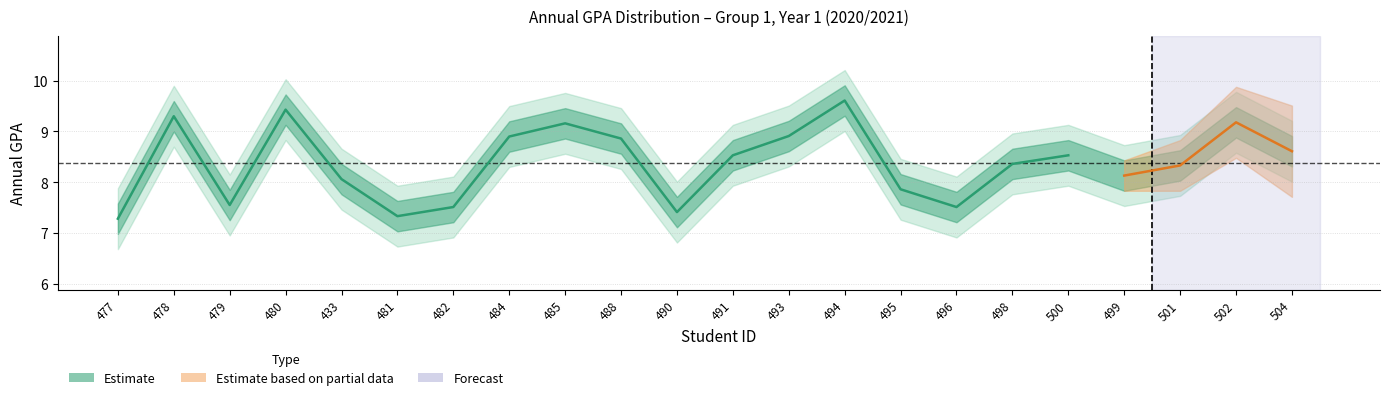

Which label corresponds to the smallest value in the chart?

477